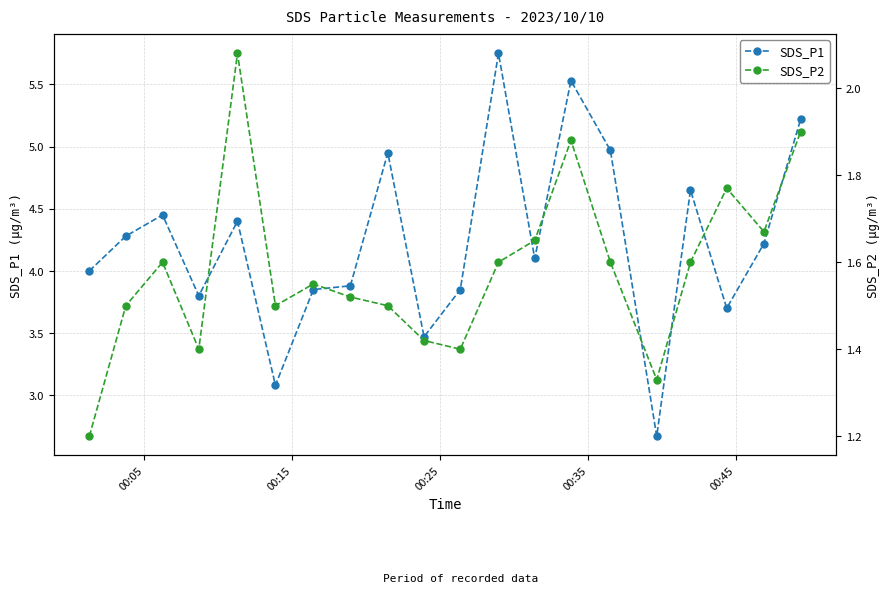

What is the lowest value of the SDS_P1 series?

2.7